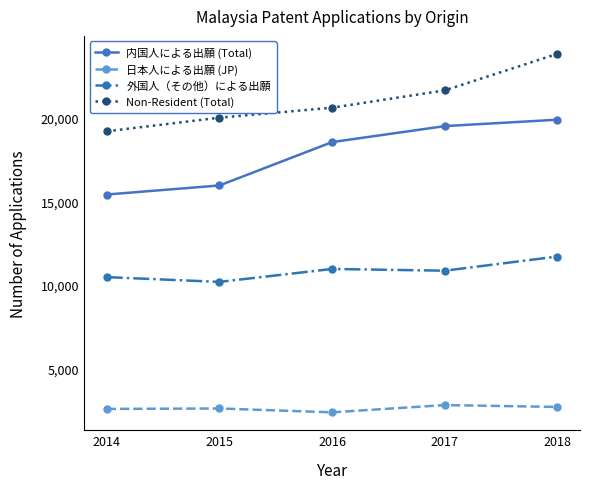

At which category does the chart reach its minimum across all series?

2016